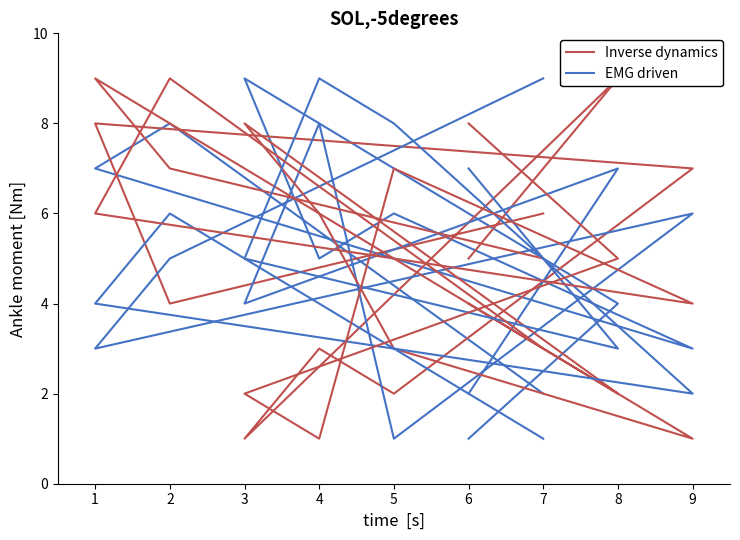

Is it true that EMG driven equals 1 at 1?

False